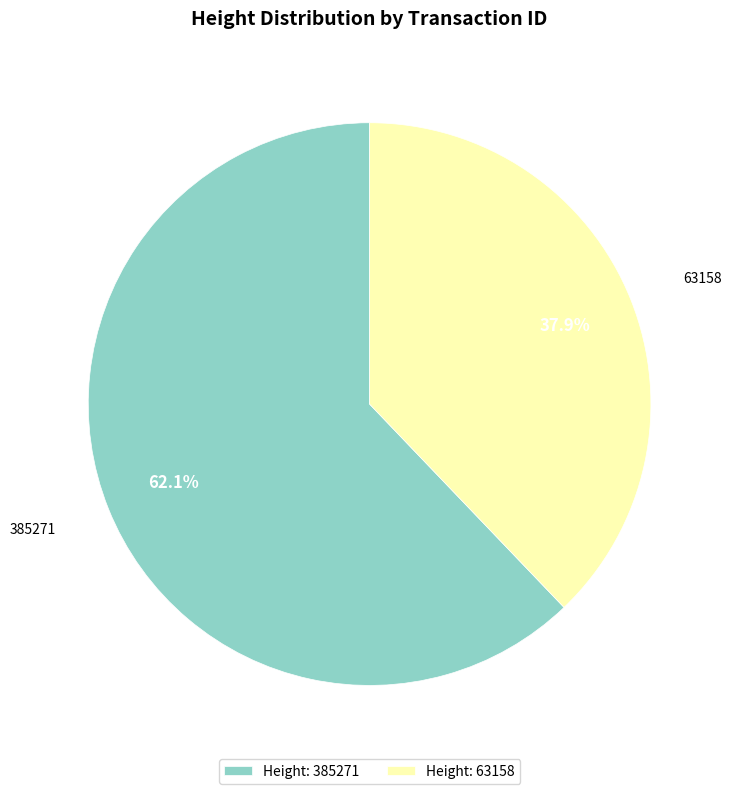

Is it true that 63158 is 25% of the pie?

False